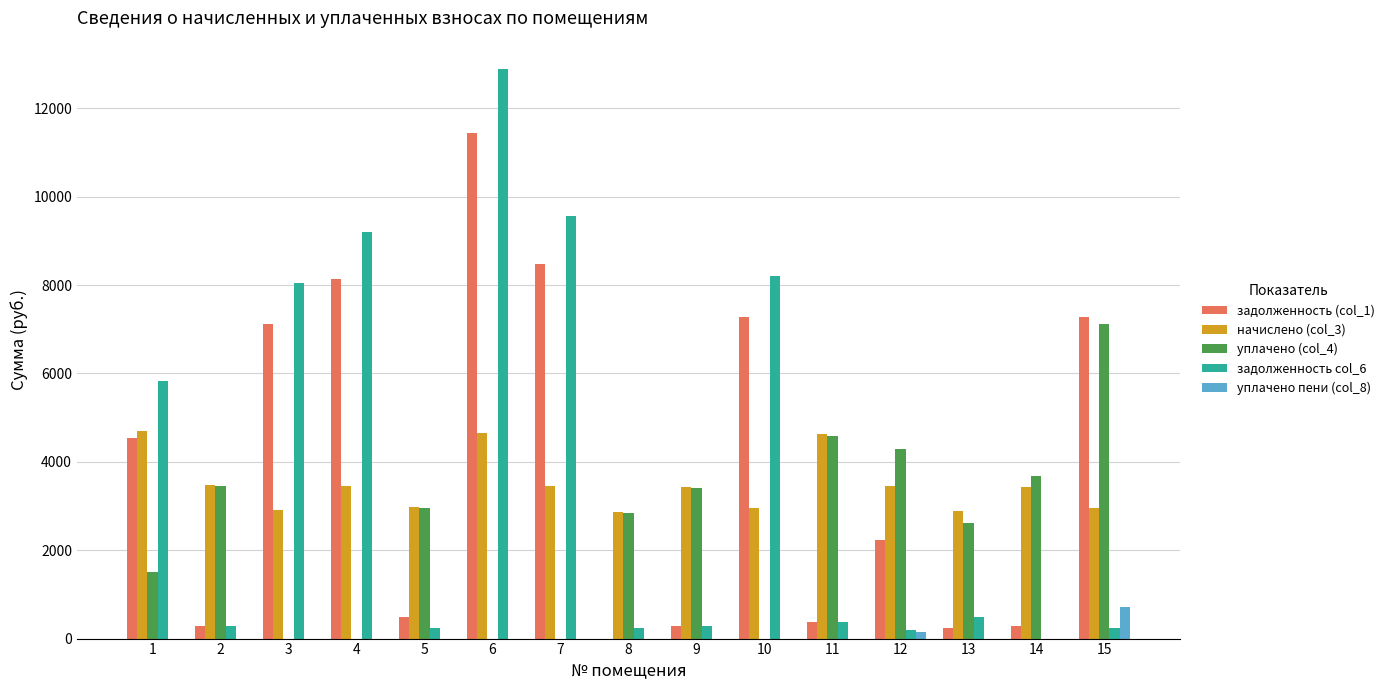

Is the value of начислено (col_3) at 8 greater than the value of задолженность col_6 at 4?

No